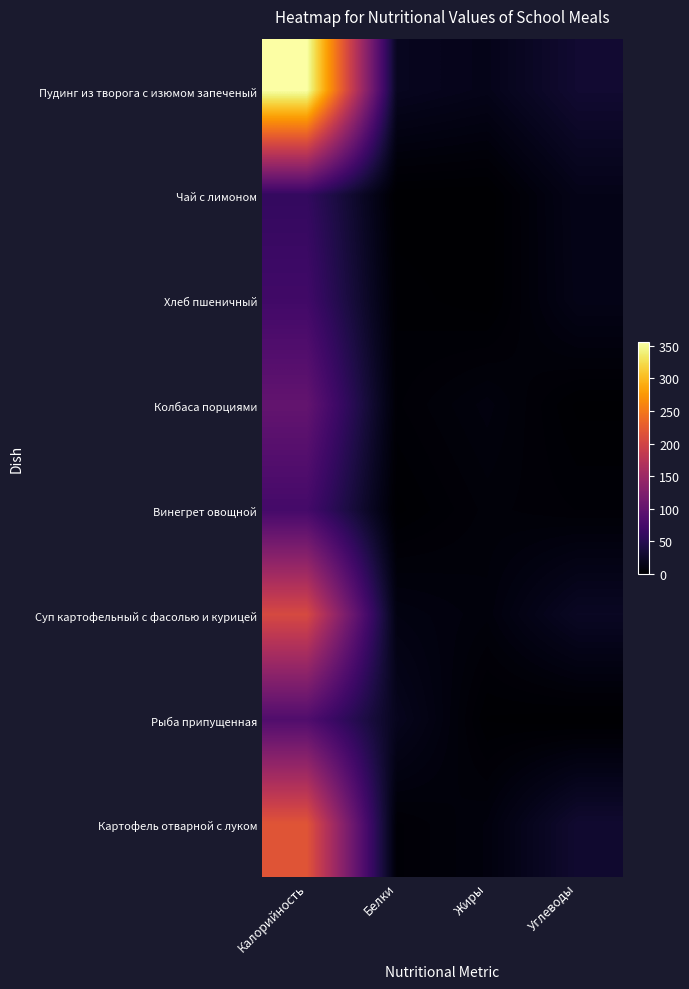

What is the total value across all series at Жиры?

48.5